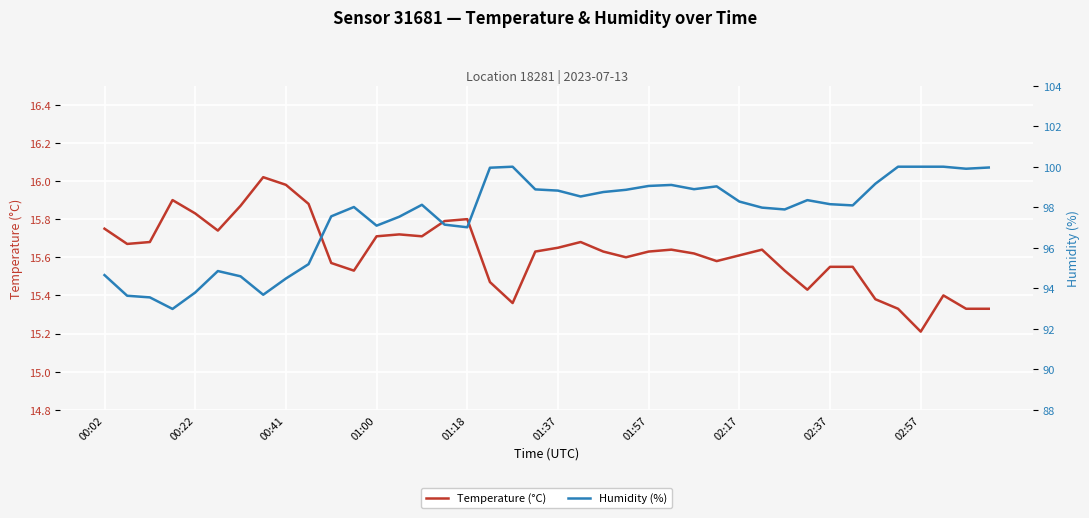

The Temperature (°C) series shows 27.7 at 00:02. True or false?

False